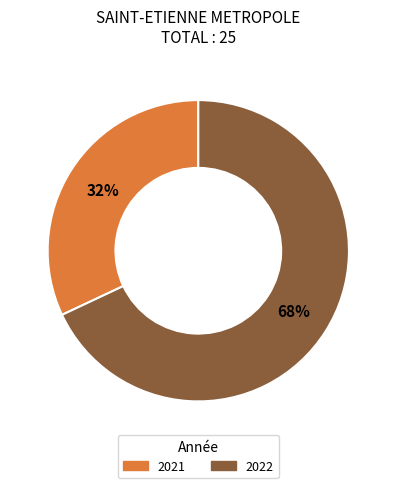

To the nearest percent, what is the difference between the 2021 and 2022 slice percentages?

36%